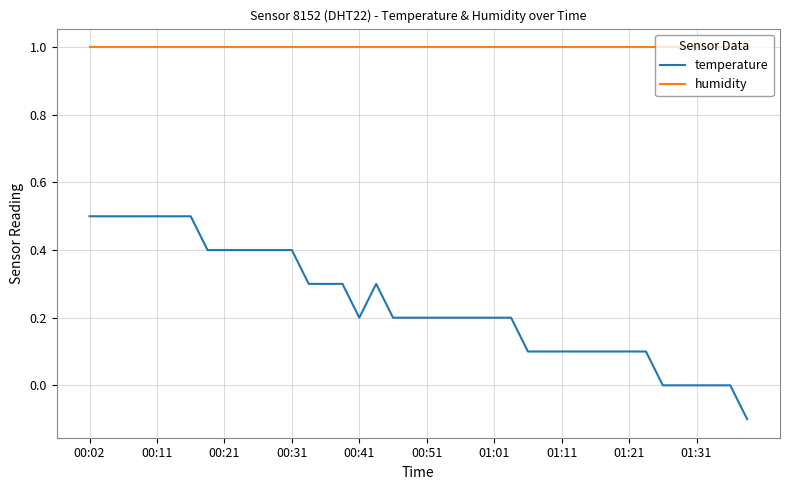

True or false: humidity and temperature cross at least once.

False